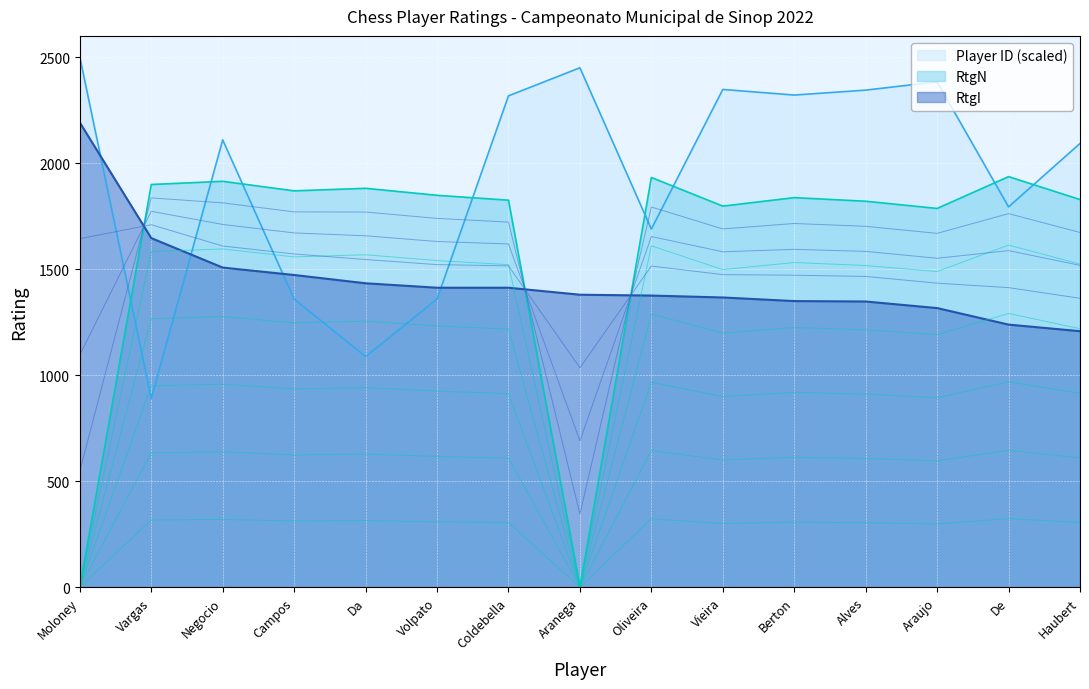

How many values in the ID series exceed 2109?

8